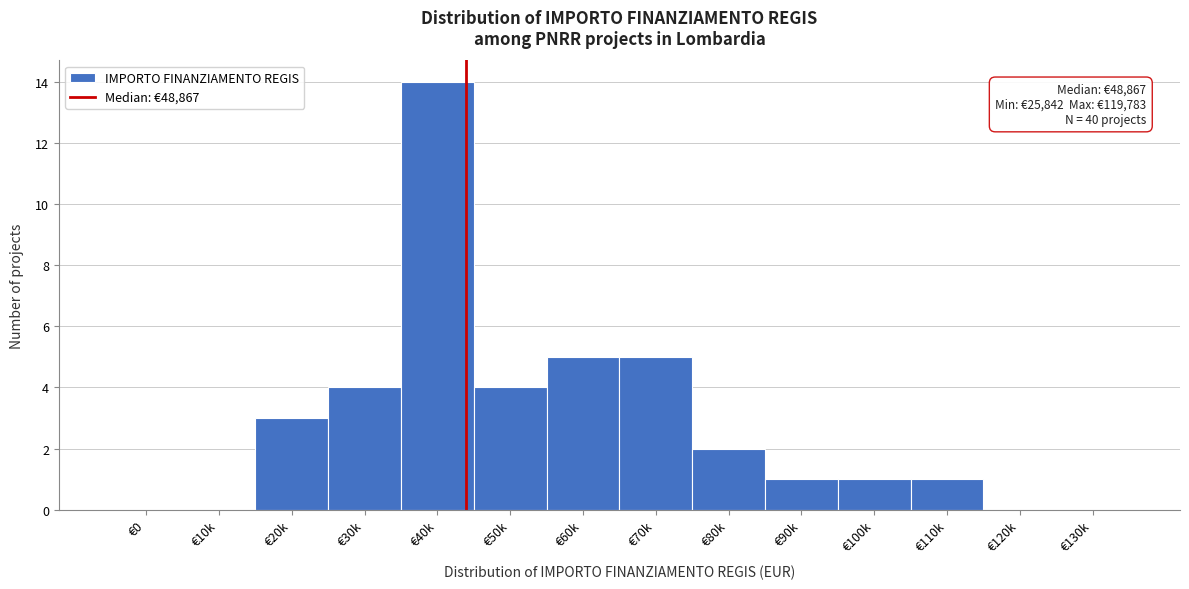

Reading left to right, transcribe all the data shown in this chart.

€0=0	€10k=0	€20k=3	€30k=4	€40k=14	€50k=4	€60k=5	€70k=5	€80k=2	€90k=1	€100k=1	€110k=1	€120k=0	€130k=0